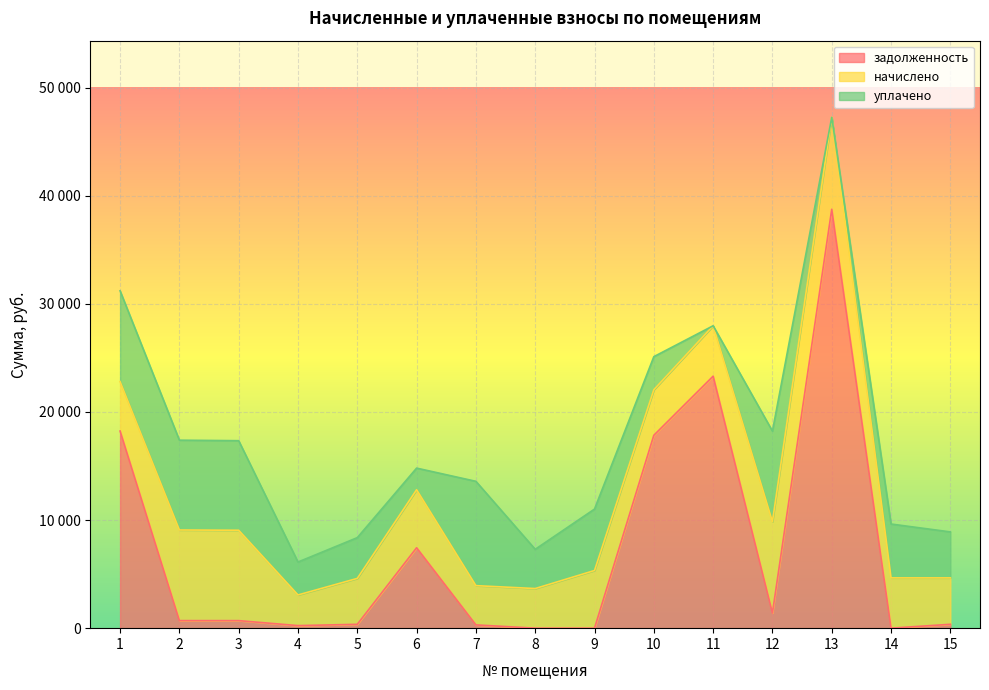

Is it true that задолженность equals 1028.9 at 3?

False